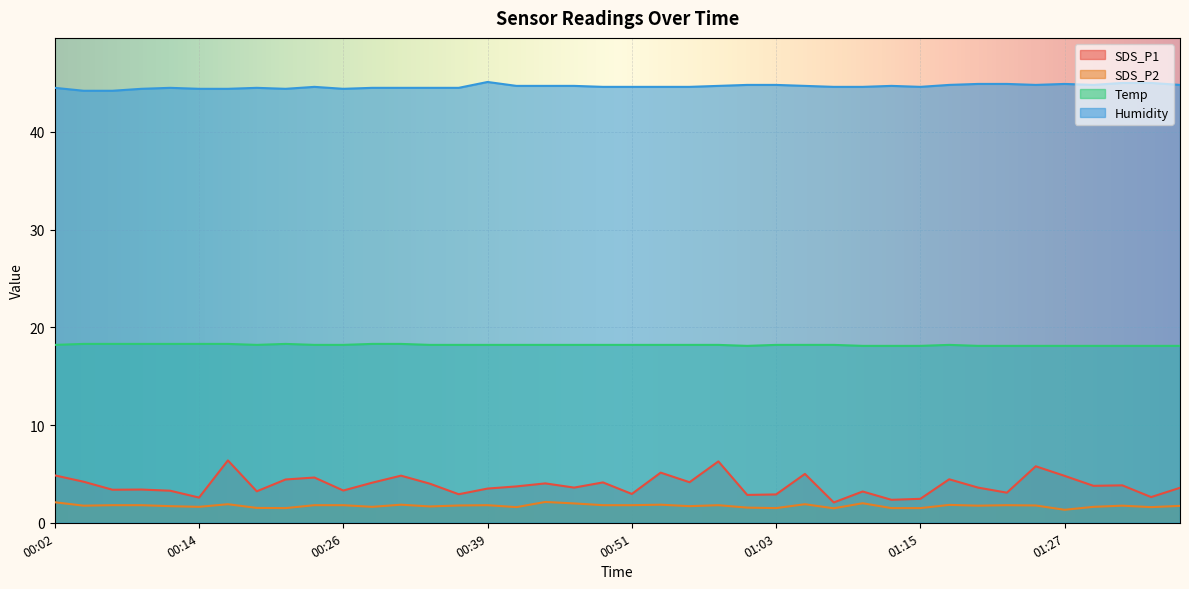

How many interior local valleys does the SDS_P1 series have?

14